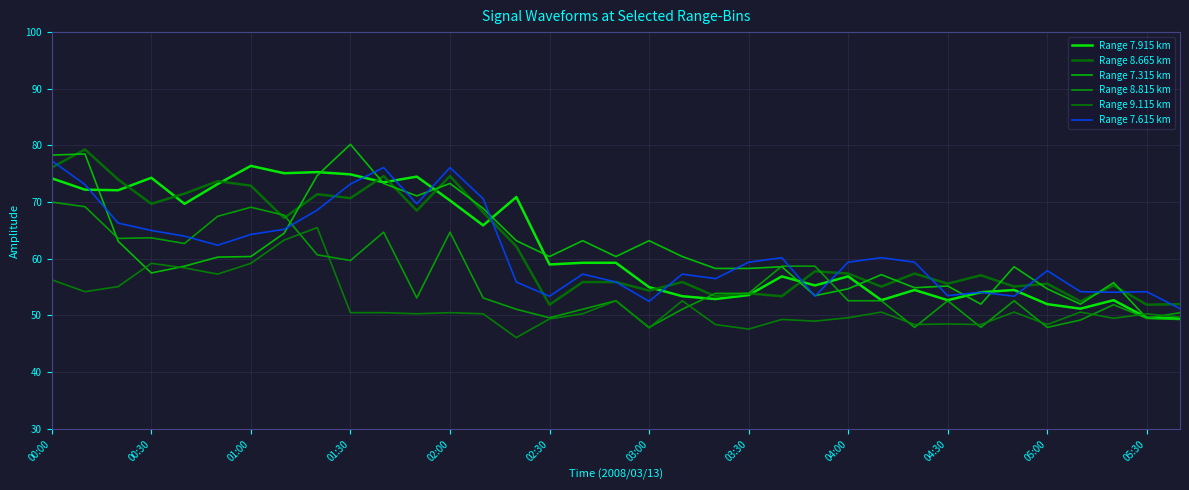

What is the lowest value of the Range 7.615 km series?

51.2